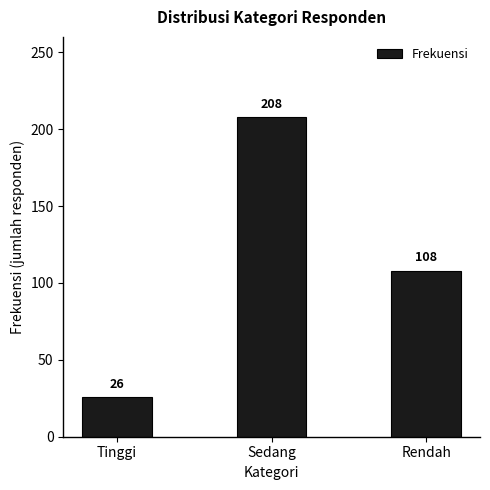

Reading left to right, list all the values displayed in this chart.

Tinggi=26	Sedang=208	Rendah=108